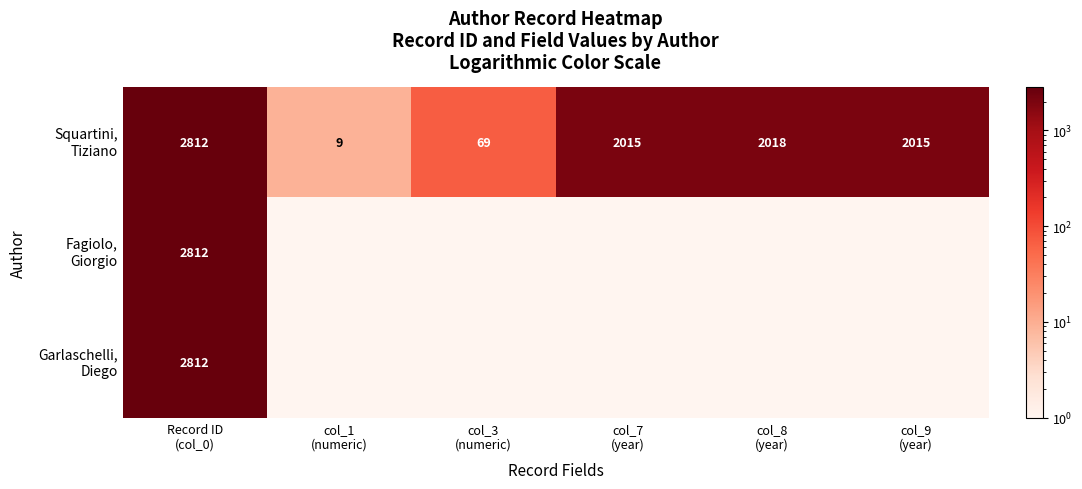

At how many categories does at least one series exceed 2201?

1